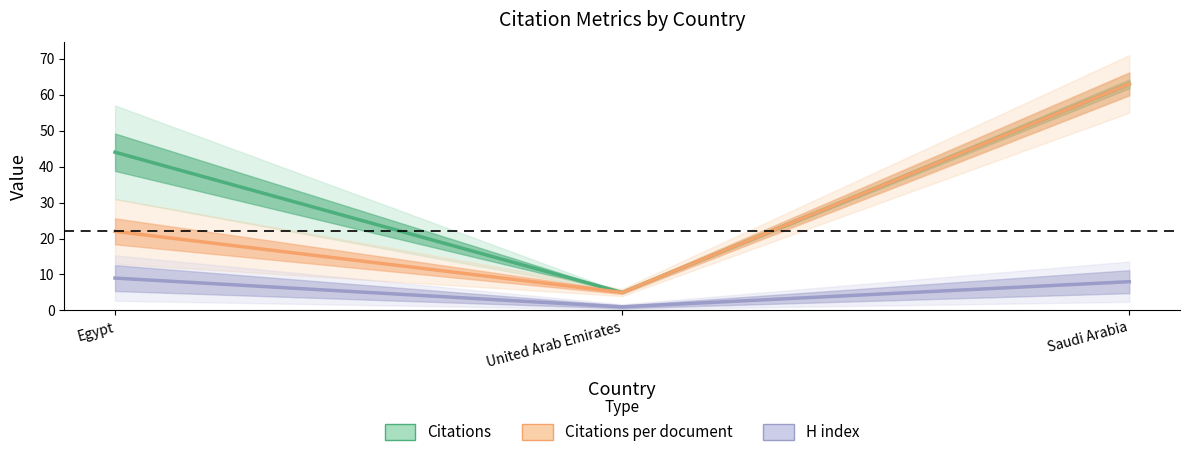

Is the value of Citations at Saudi Arabia greater than the value of Citations per document at Saudi Arabia?

No